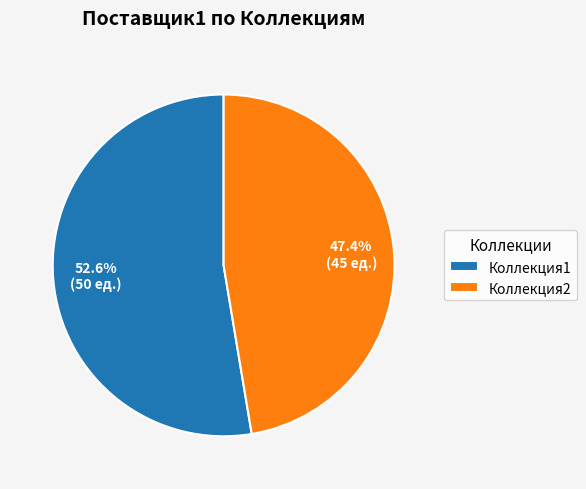

What portion of the pie excludes Коллекция2?

52.6%